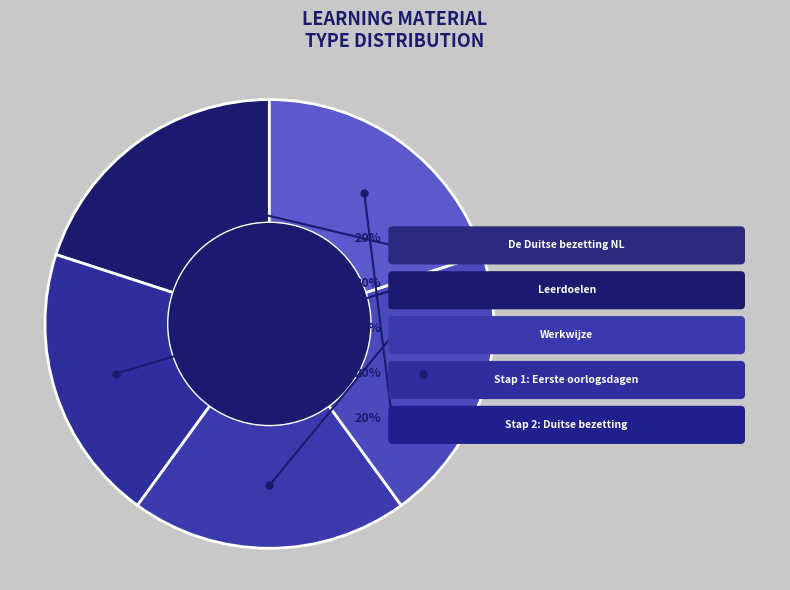

Is the sum of Stap 2: Duitse bezetting and De Duitse bezetting NL greater than half?

No